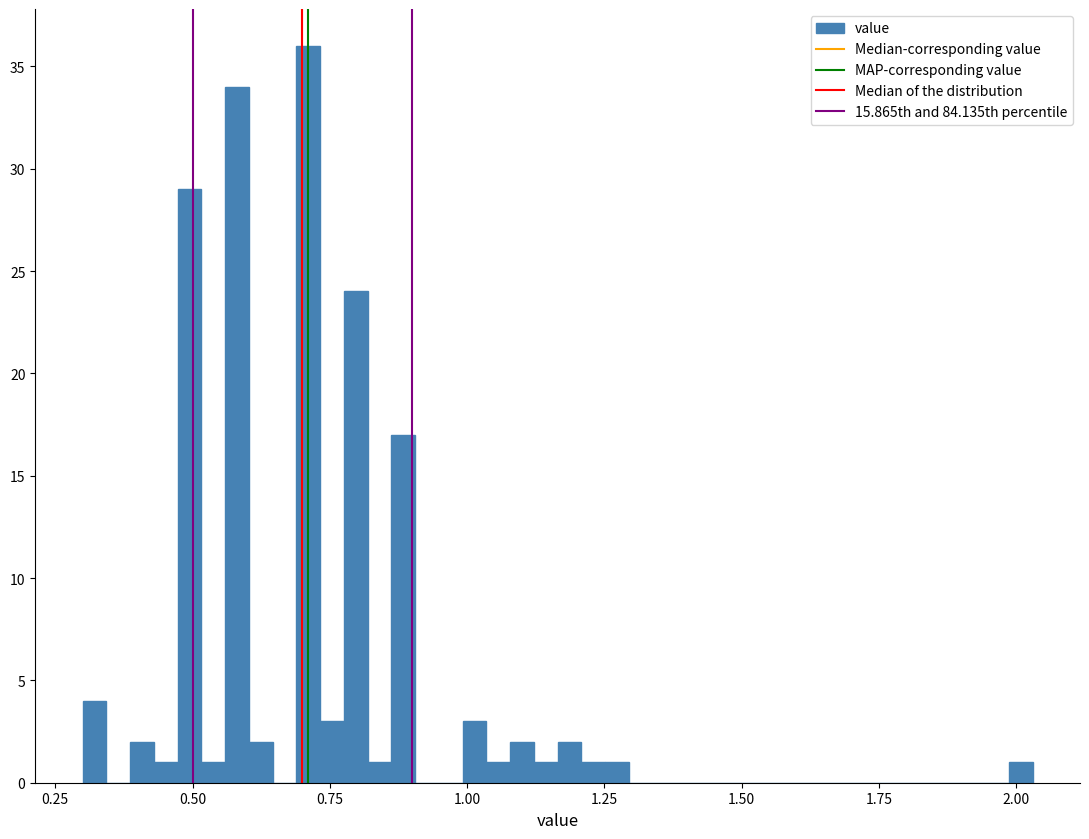

Around what value on the x-axis is the tallest bar? Give the approximate position of its centre, as read against the axis.

0.70